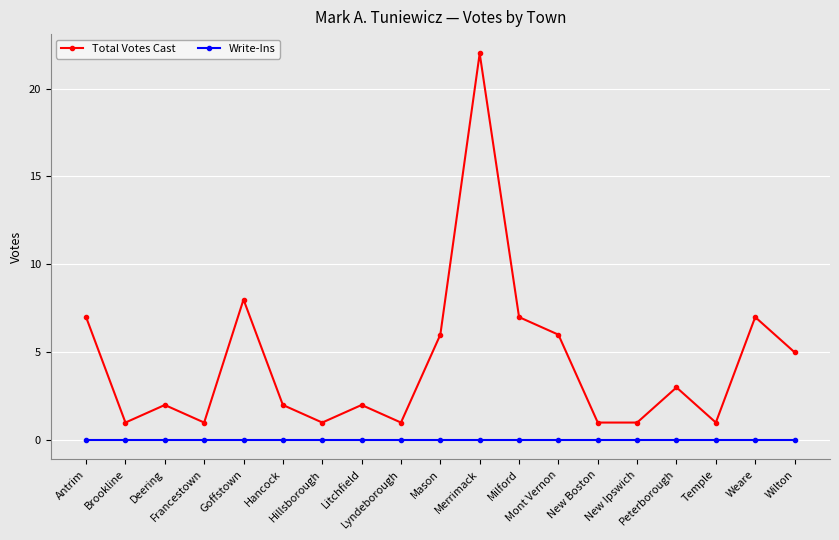

True or false: Write-Ins and Total Votes Cast cross at least once.

False